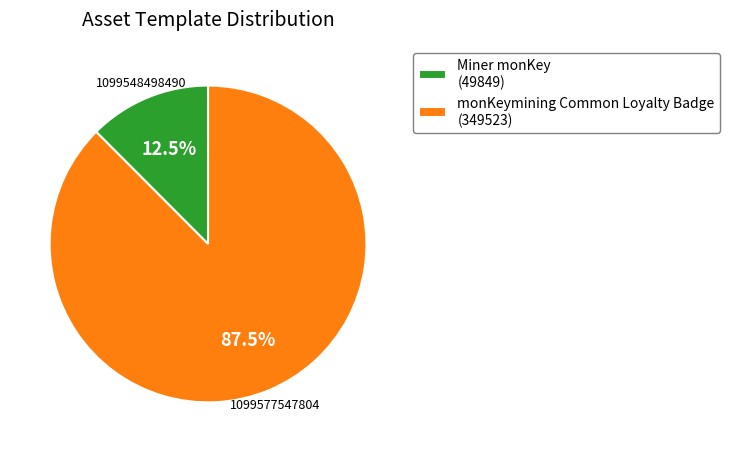

Which slice is the largest?

monKeymining Common Loyalty Badge (349523)